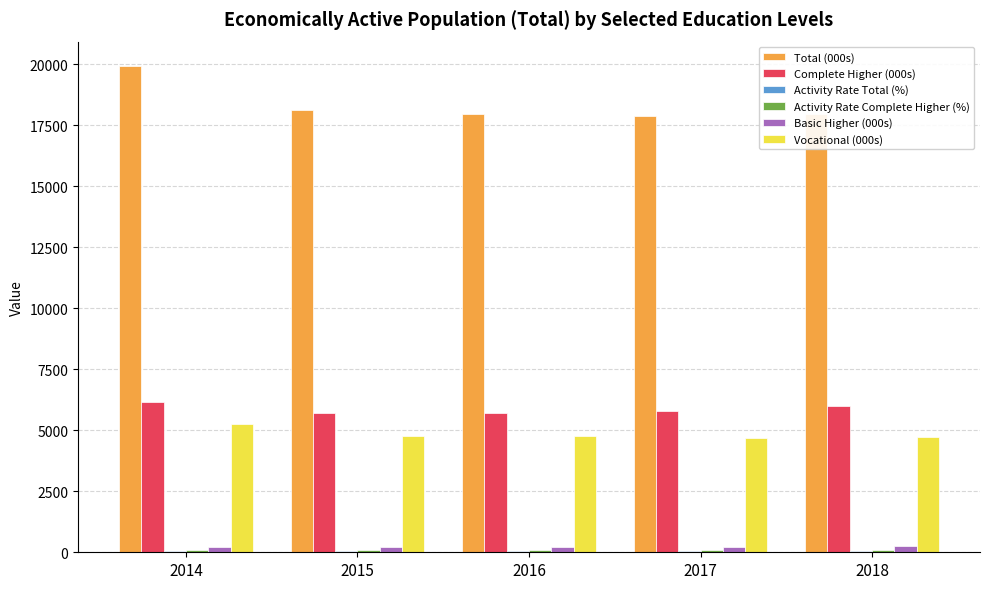

What is the sum of all Vocational (000s) values?

24203.9